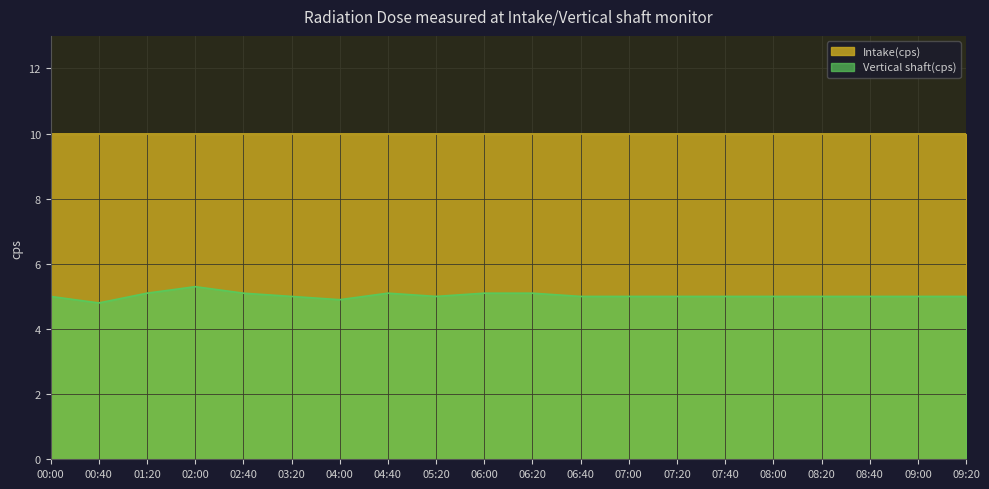

Rank the categories by value from highest to lowest.

02:00, 01:20, 02:40, 04:40, 06:00, 06:20, 00:00, 03:20, 05:20, 06:40, 07:00, 07:20, 07:40, 08:00, 08:20, 08:40, 09:00, 09:20, 04:00, 00:40